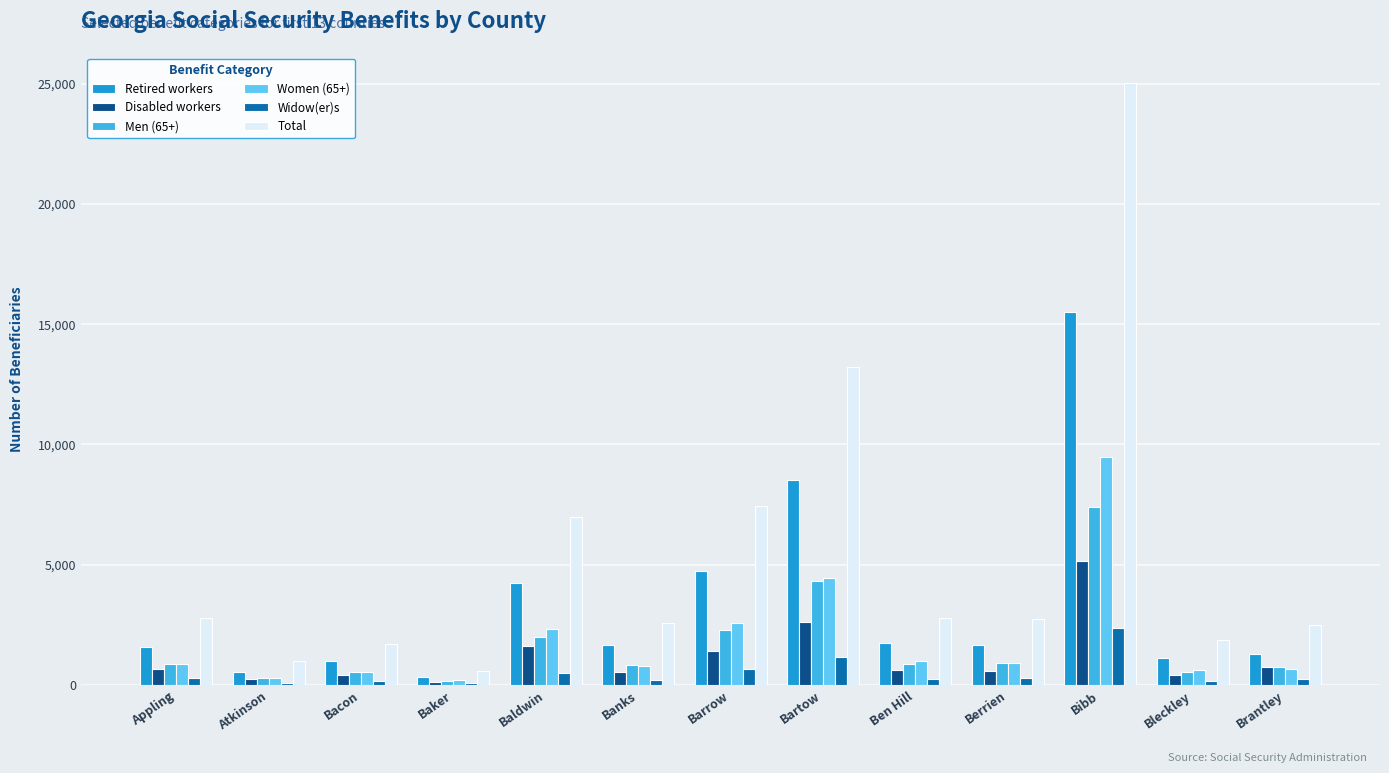

The Disabled workers series shows 676 at Appling. True or false?

True